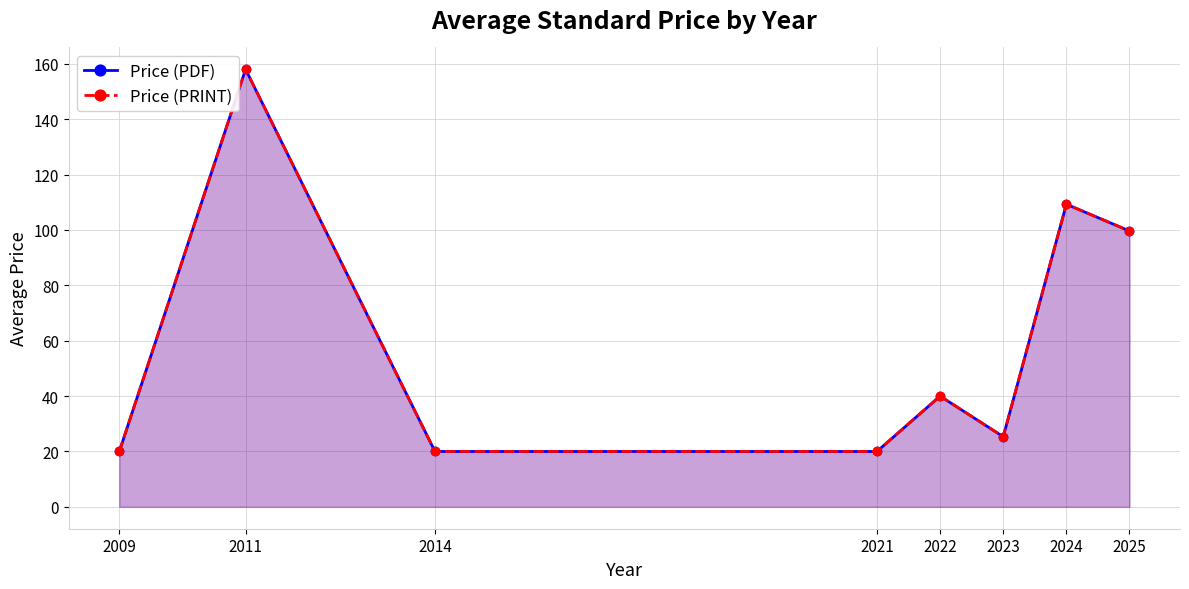

The Price (PDF) series shows 109.3 at 2024. True or false?

True